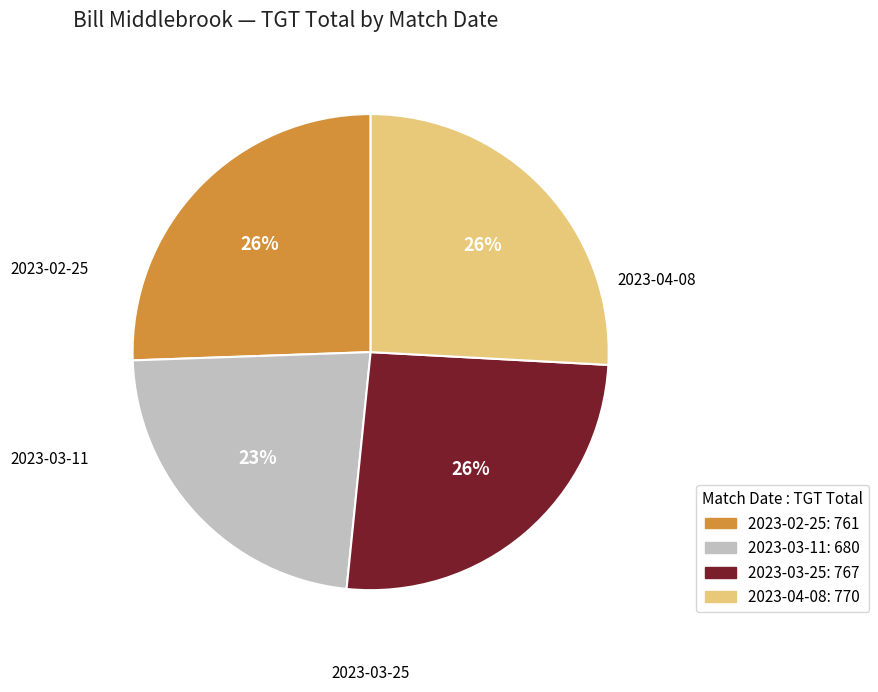

Is it true that 2023-03-25 is 26% of the pie?

True